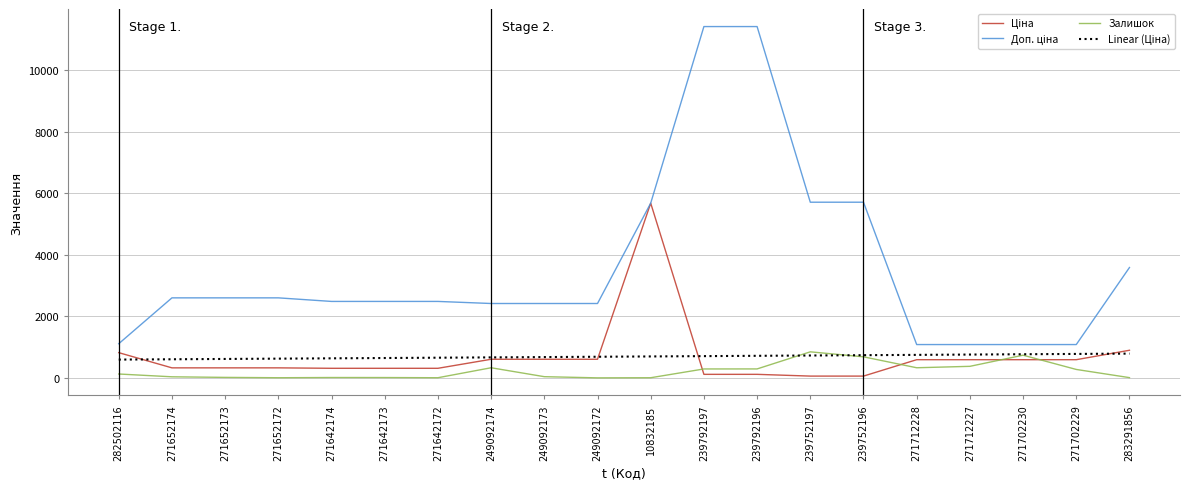

True or false: Доп. ціна has a value of 1599.3 at 271712228.

False